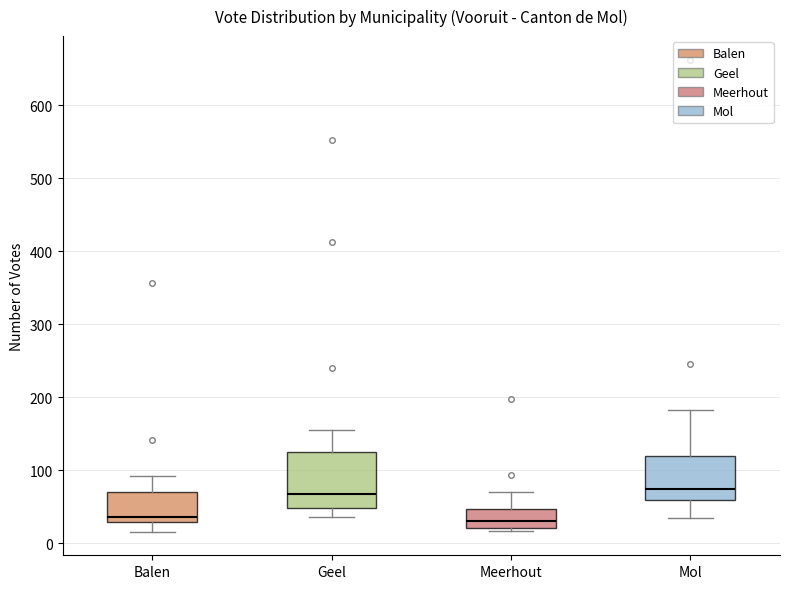

Reading left to right, transcribe this box plot: for each box, give where its median line is, the range the box spans, and where its two whiskers end, as read against the y-axis. The values are not printed on the chart, so give them approximately, as read against the axis.

Balen: median 40, box 30 to 70, whiskers 20 to 90
Geel: median 70, box 50 to 130, whiskers 40 to 160
Meerhout: median 30, box 20 to 50, whiskers 20 (just below the box's lower edge) to 70
Mol: median 70, box 60 to 120, whiskers 40 to 180